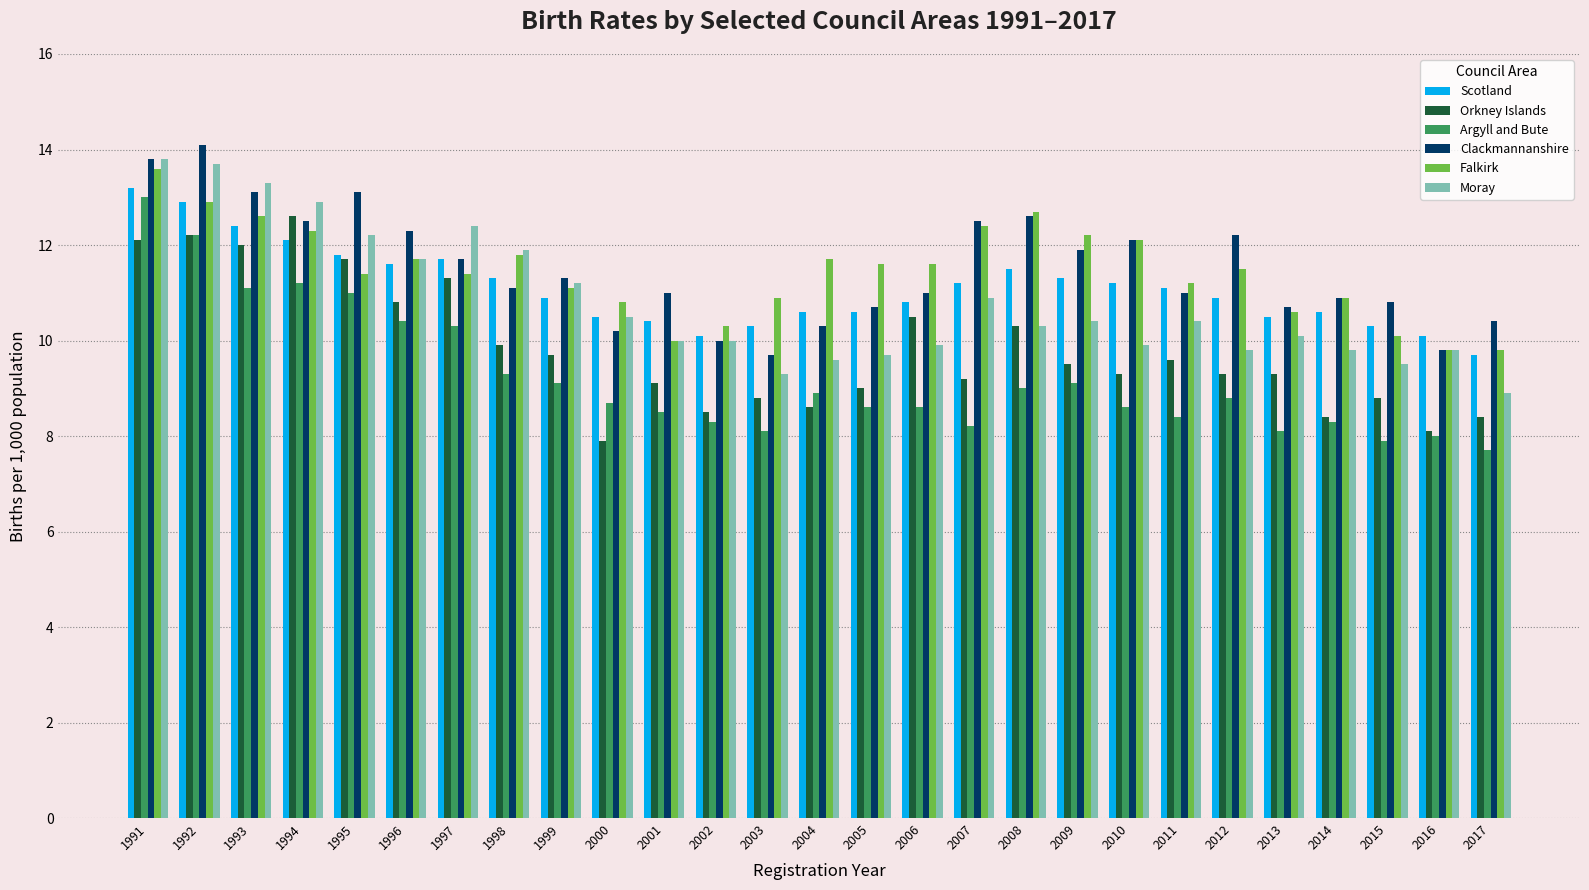

True or false: Scotland has a value of 12.9 at 1992.

True